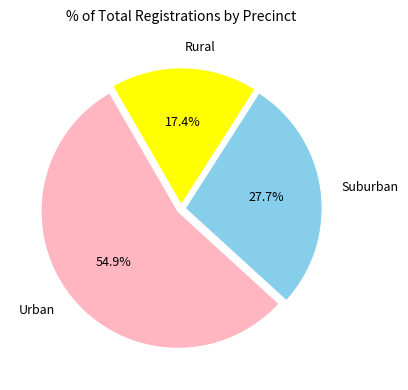

Is there a majority slice in this chart?

Yes